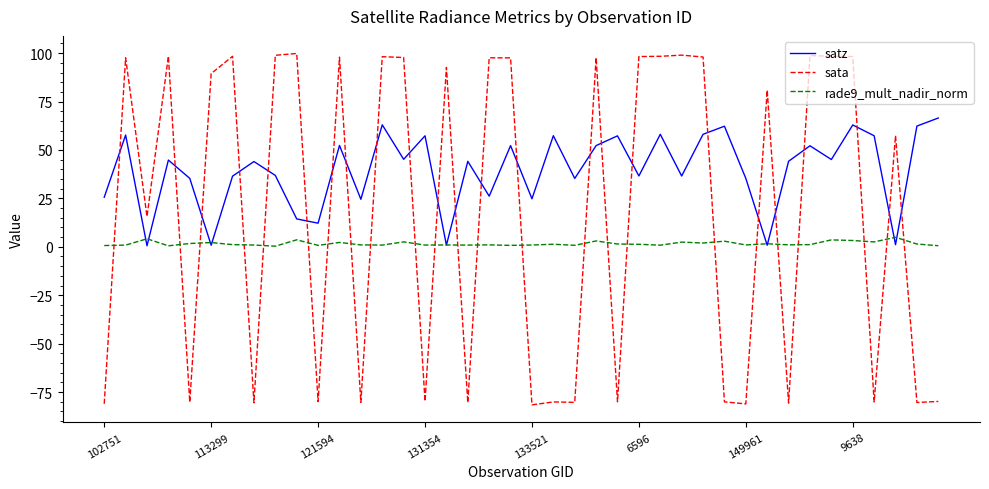

List the series in order of their peak value, lowest first.

rade9_mult_nadir_norm, satz, sata